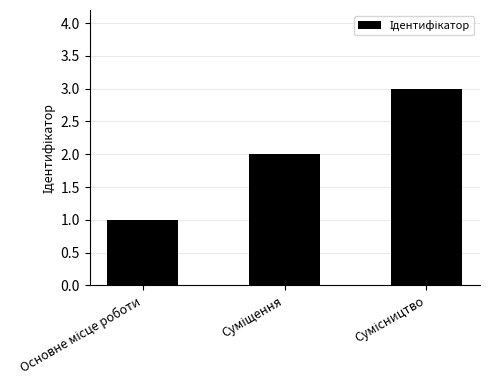

Does the chart contain stacked bars?

No